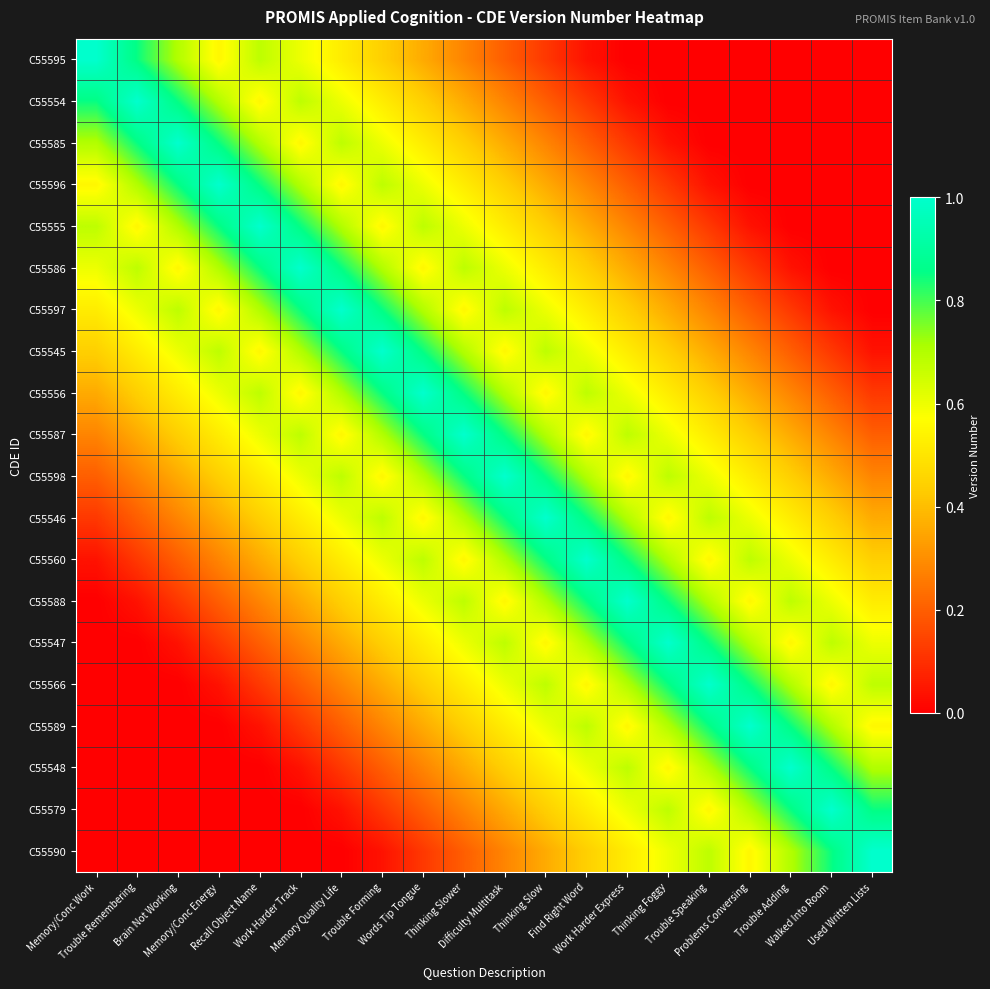

At which category is the sum across all series the highest?

Thinking Slower